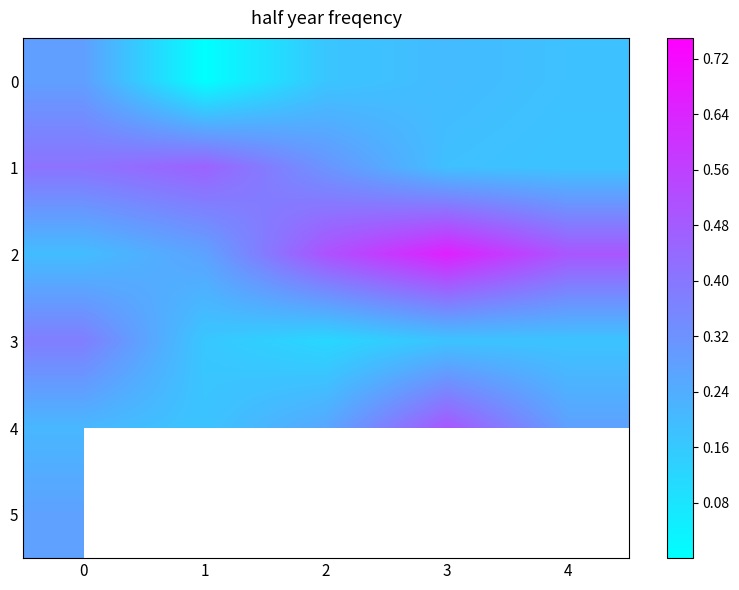

The value of row_4 at 4 is 0.4. True or false?

False